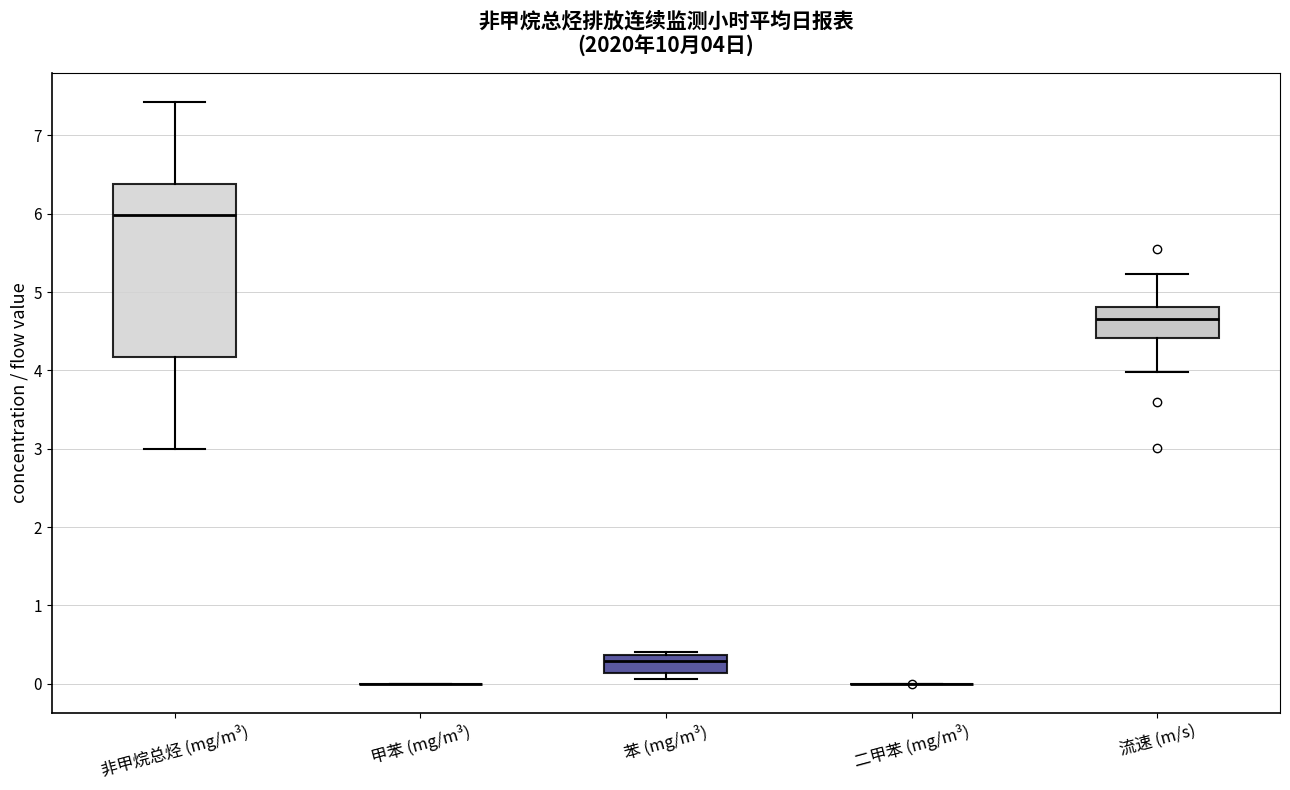

Which box is the tallest, from its lower edge to its upper edge?

非甲烷总烃 (mg/m³)